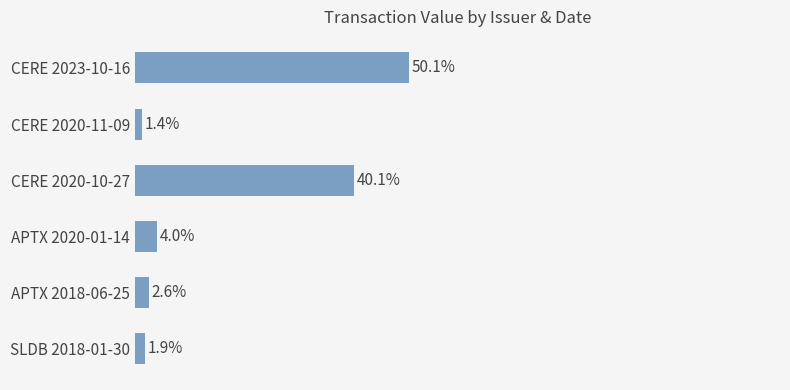

Are the bars horizontal?

Yes